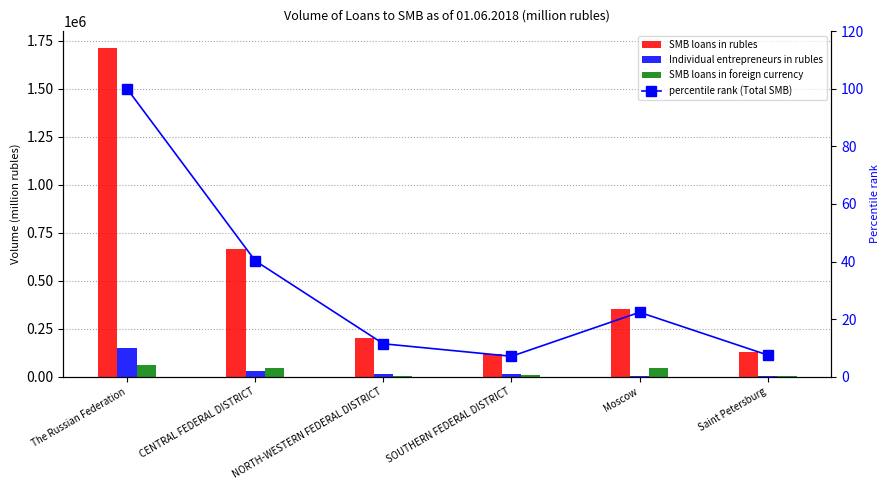

How many values in the SMB loans in rubles series are below 351058?

3